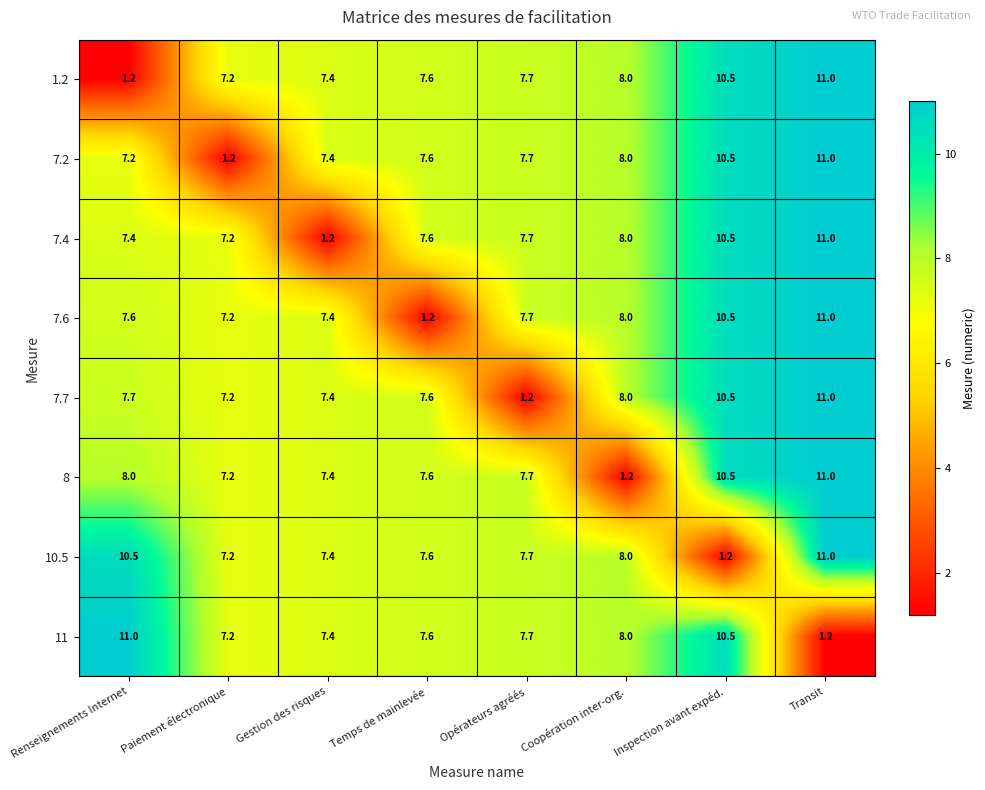

Between Gestion des risques and Temps de mainlevée, which series saw the biggest shift?

7.4